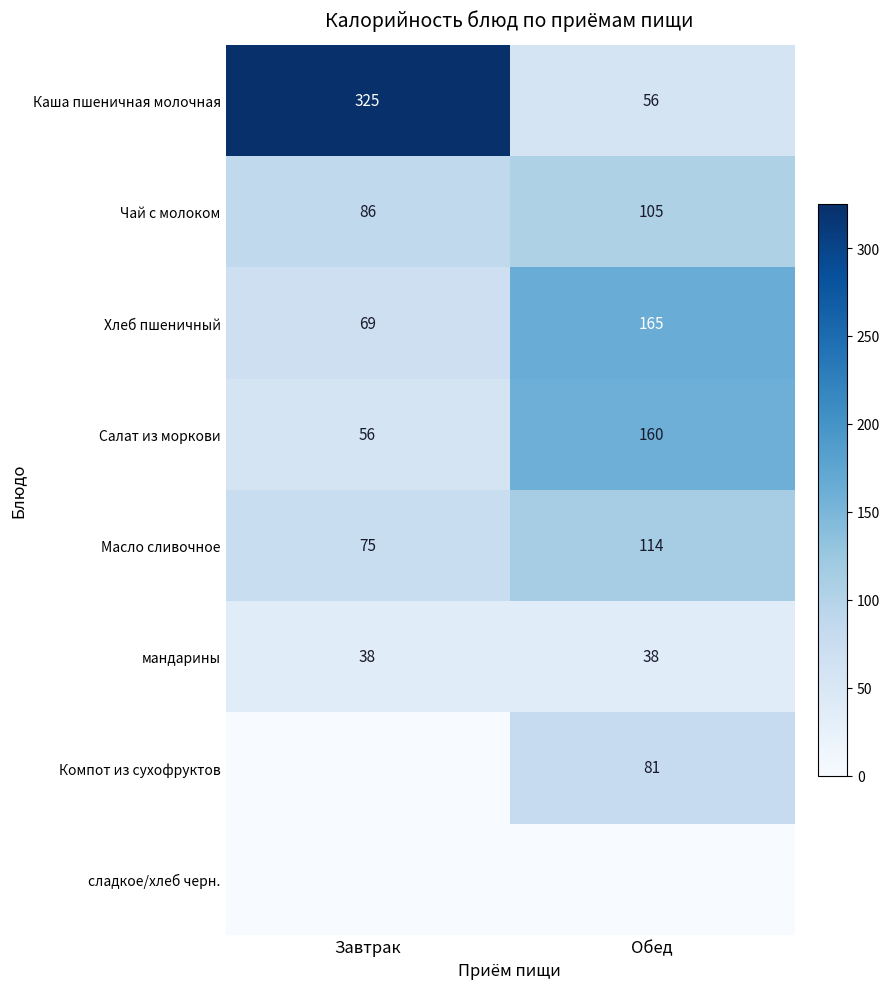

Between Обед and Завтрак, which is larger?

Завтрак